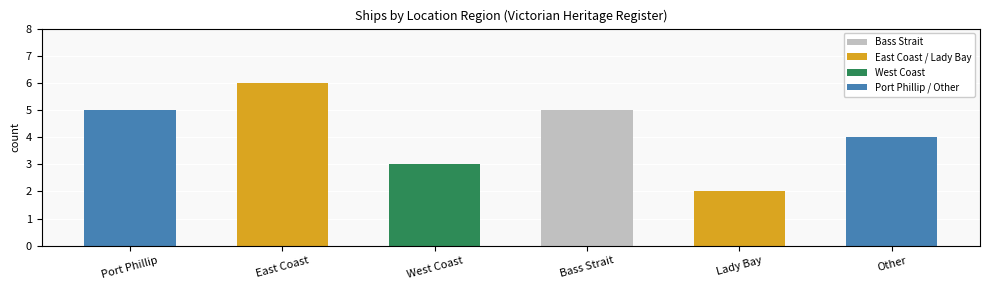

What is the sum of all values?

25